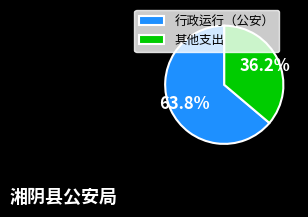

Approximately how many times larger is the value at 其他支出 compared to 行政运行（公安）?

0.6